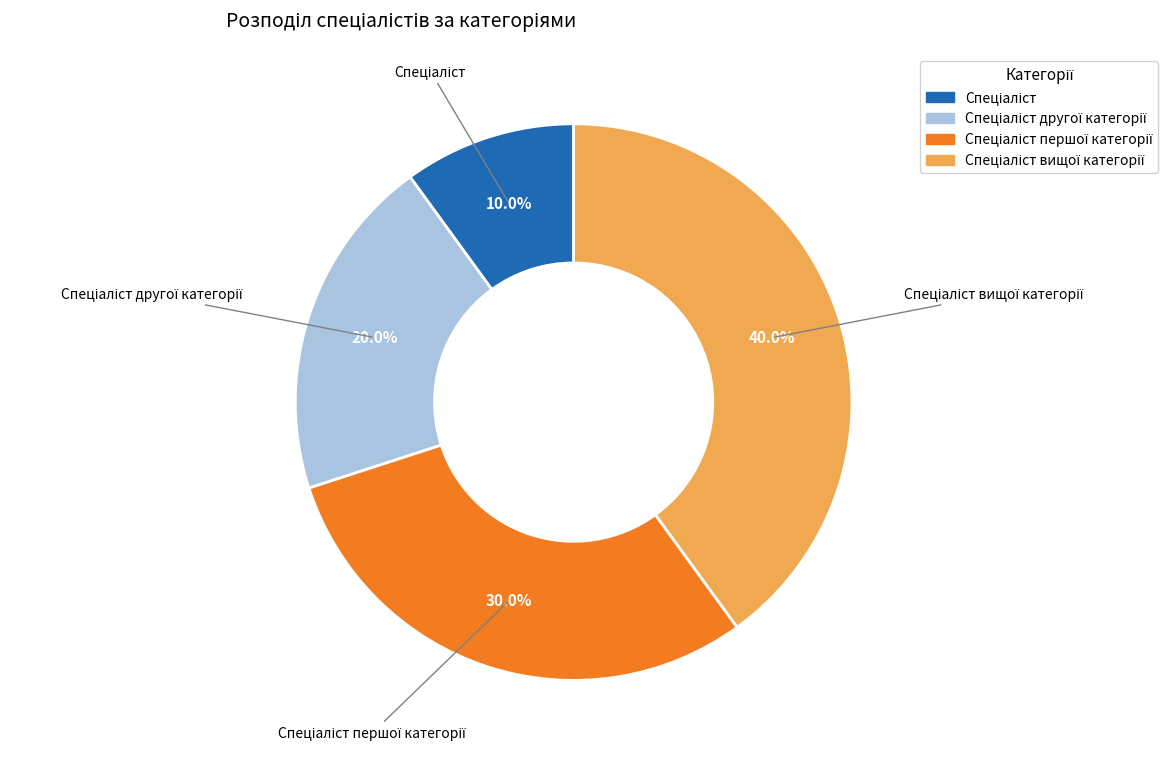

Is there any slice that represents more than half of the pie?

No